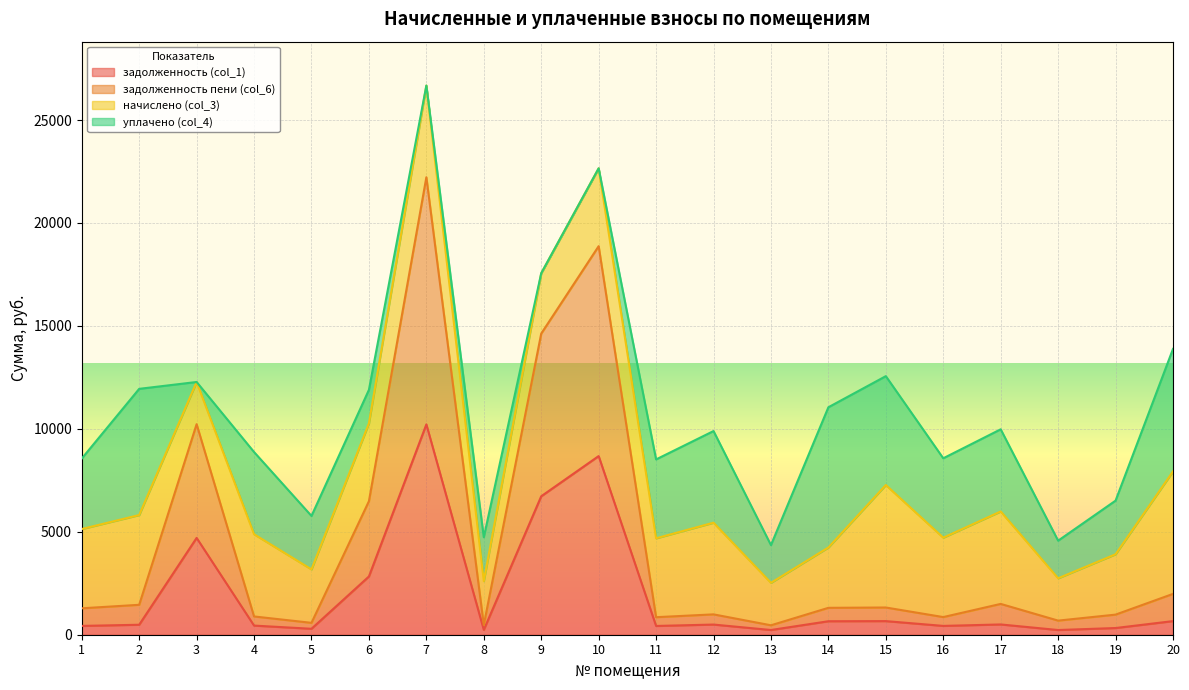

What is the average value of the задолженность (col_1) series?

1981.9